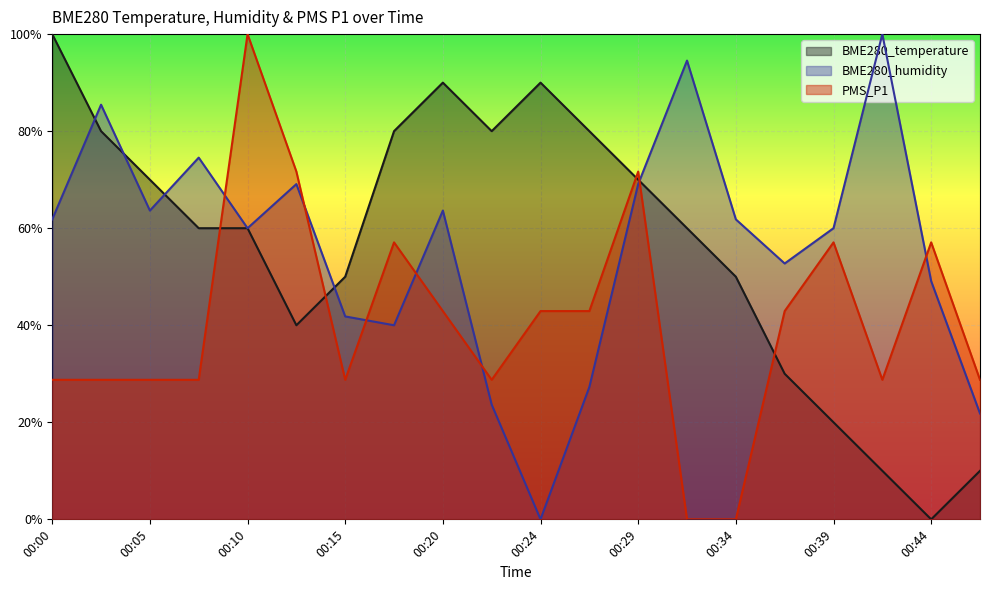

Which label corresponds to the smallest value in the chart?

00:44